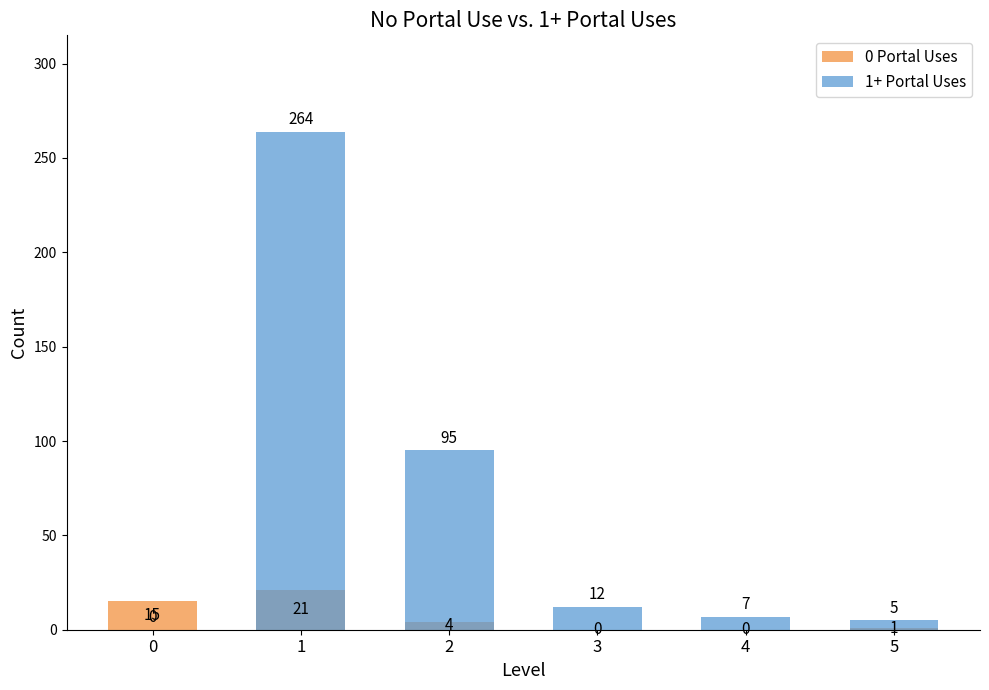

At which category is the sum across all series the highest?

1